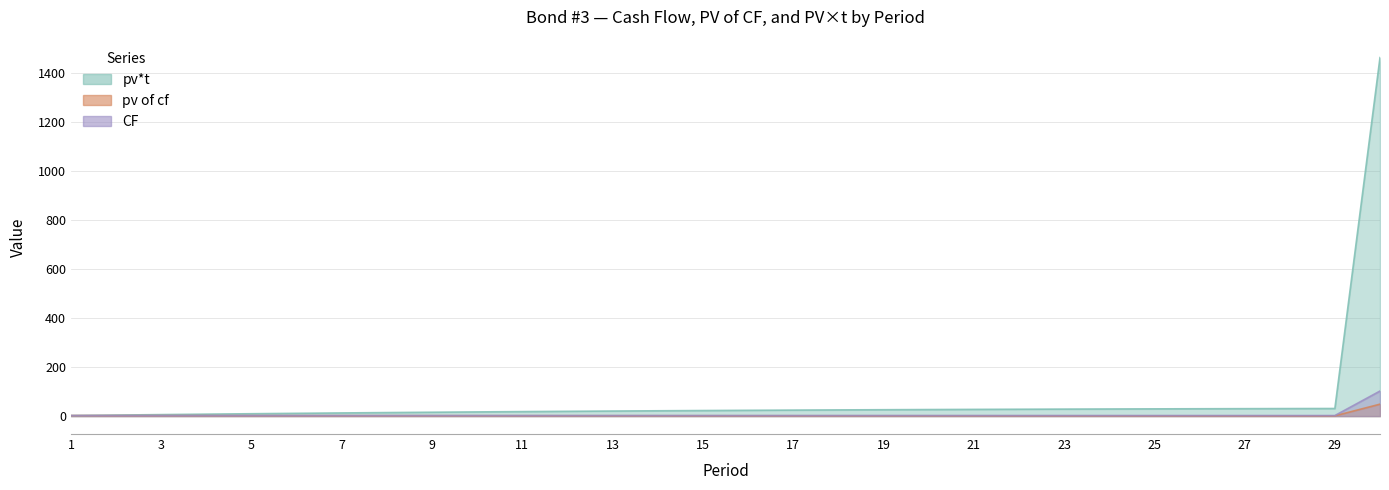

What is the value of the pv of cf point at the 9th from the left?

1.8